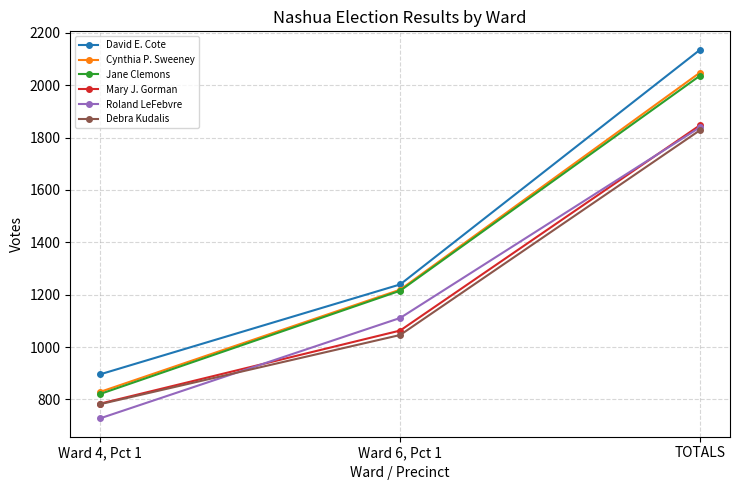

Reading right to left, list all the values displayed in this chart.

David E. Cote: 2135	1239	896
Cynthia P. Sweeney: 2048	1219	829
Jane Clemons: 2036	1215	821
Mary J. Gorman: 1847	1063	784
Roland LeFebvre: 1839	1111	728
Debra Kudalis: 1828	1046	782